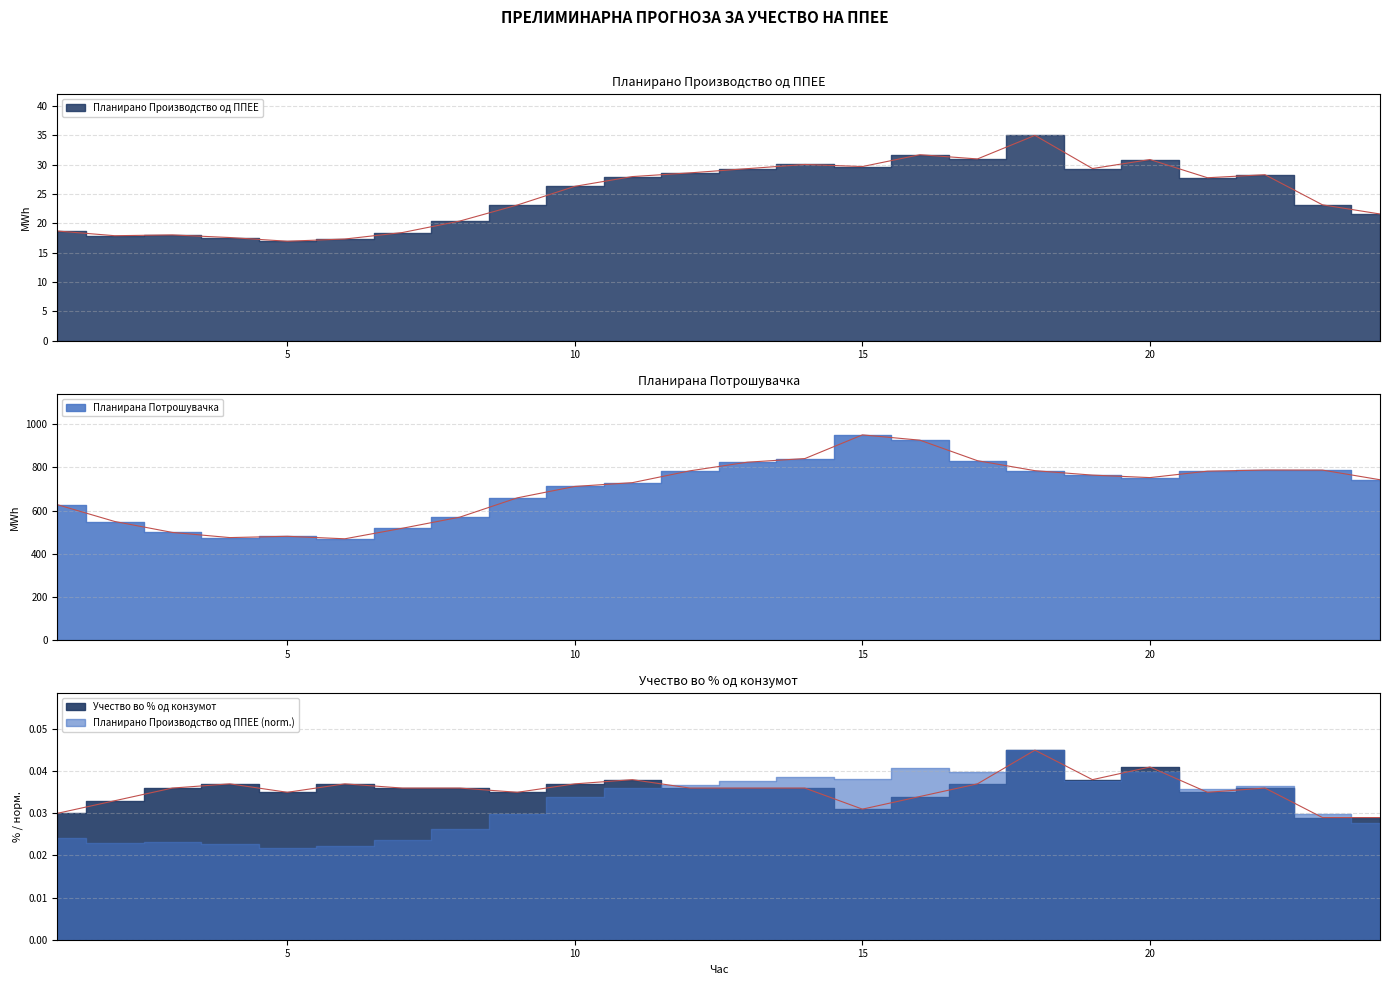

At which category is the sum across all series the highest?

15